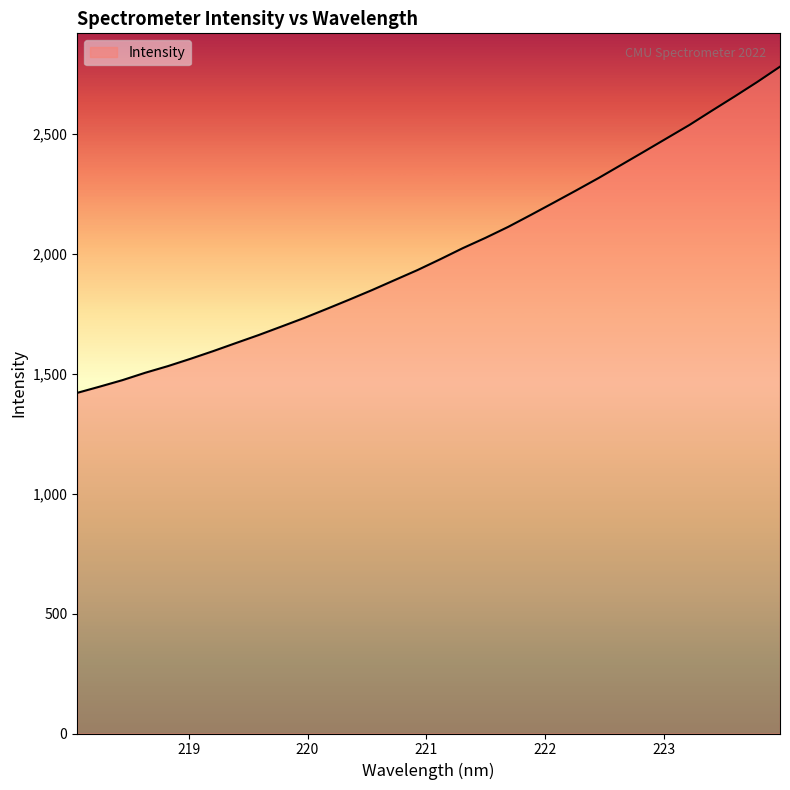

What is the difference between the maximum and minimum values?

1359.6